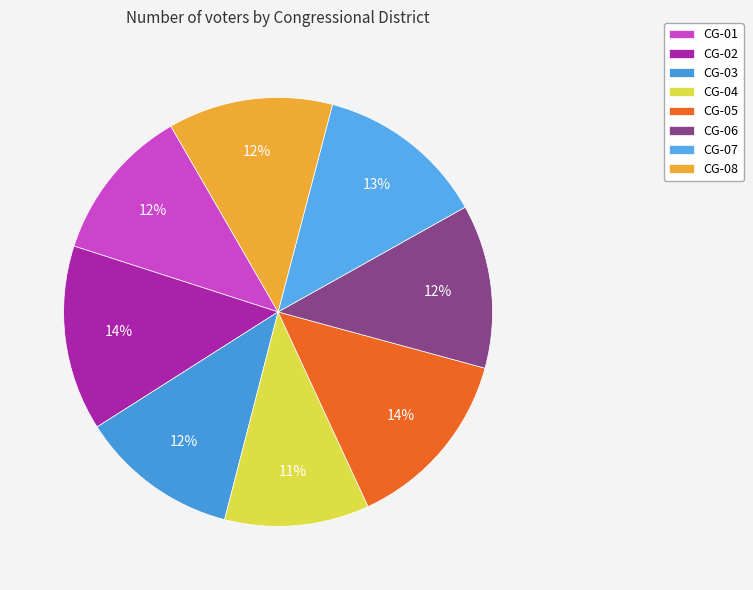

Which category has the smallest portion of the pie?

CG-04